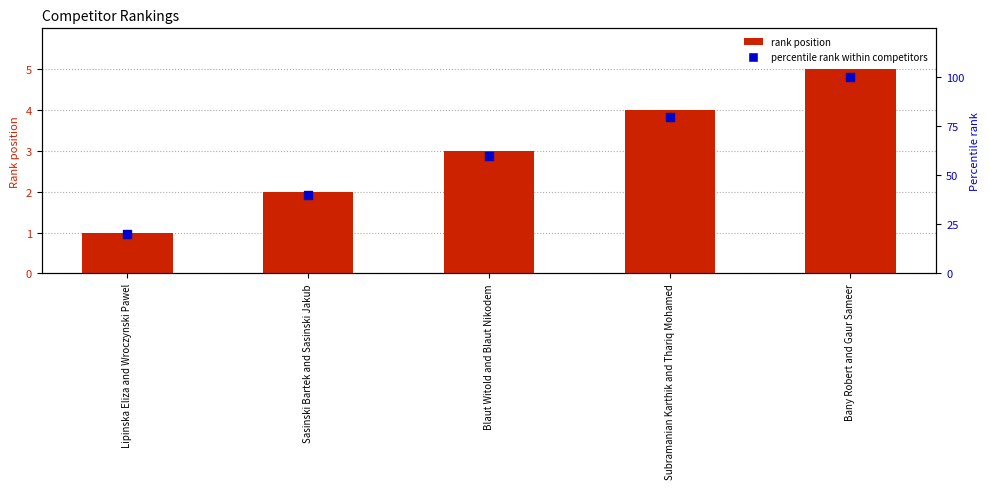

Which series reaches the maximum Y coordinate?

percentile rank within competitors